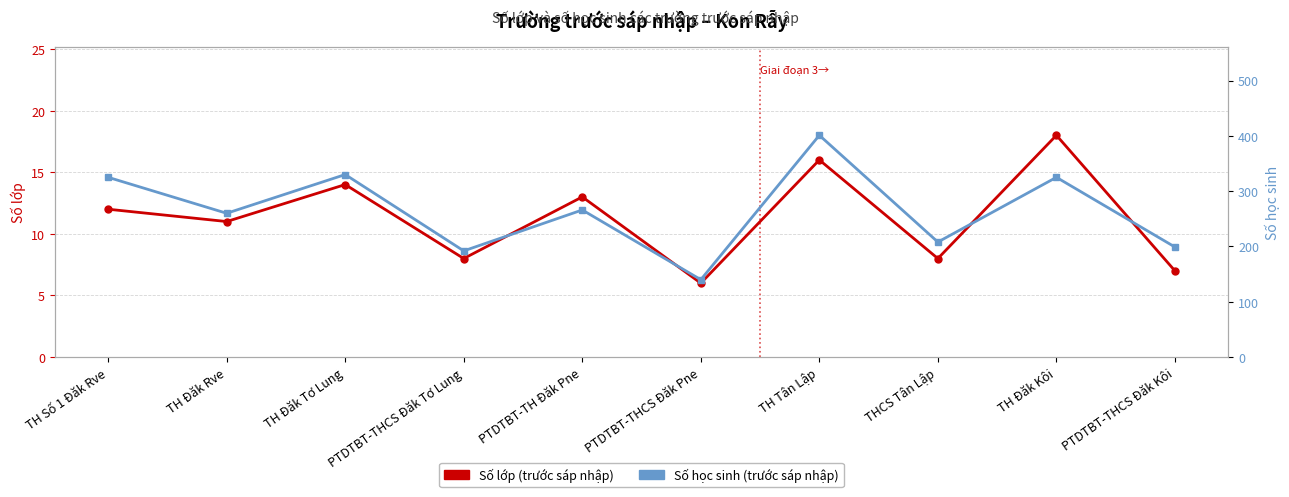

In Số lớp (trước sáp nhập), how many points are lower than both neighbors (excluding endpoints)?

4